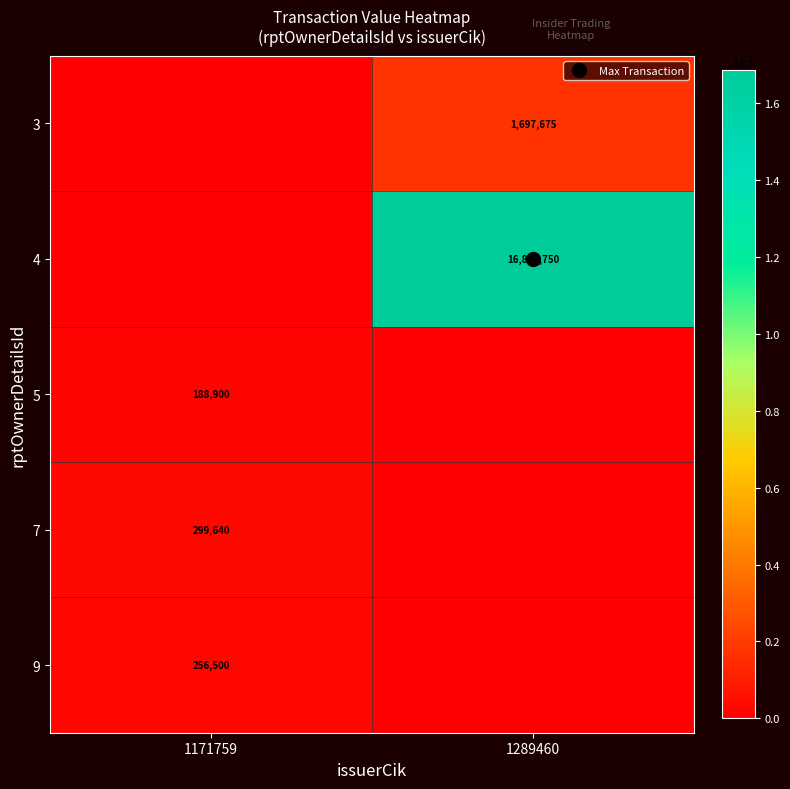

How many categories are shown in the chart?

2